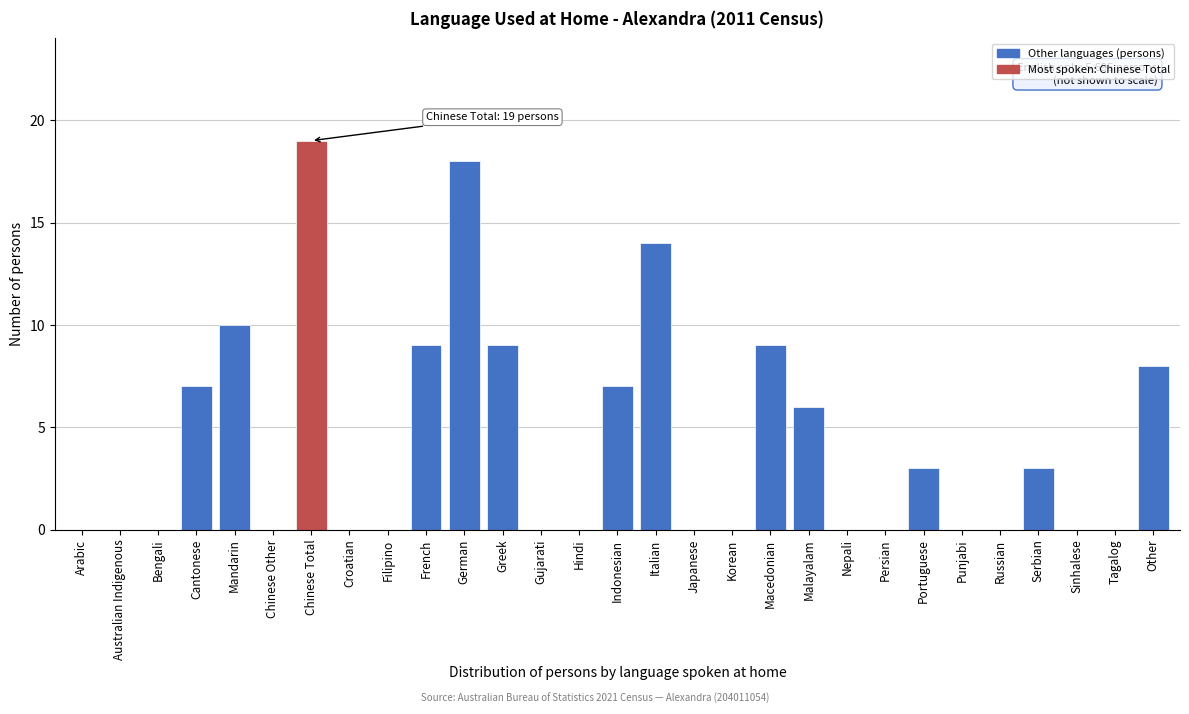

Reading left to right, what are all the values shown in this chart?

Arabic=0	Australian Indigenous=0	Bengali=0	Cantonese=7	Mandarin=10	Chinese Other=0	Chinese Total=19	Croatian=0	Filipino=0	French=9	German=18	Greek=9	Gujarati=0	Hindi=0	Indonesian=7	Italian=14	Japanese=0	Korean=0	Macedonian=9	Malayalam=6	Nepali=0	Persian=0	Portuguese=3	Punjabi=0	Russian=0	Serbian=3	Sinhalese=0	Tagalog=0	Other=8